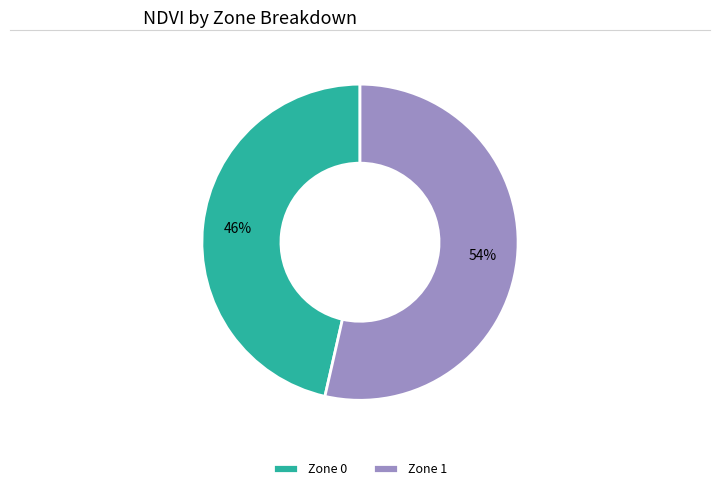

To the nearest percent, what portion does Zone 1 represent?

54%